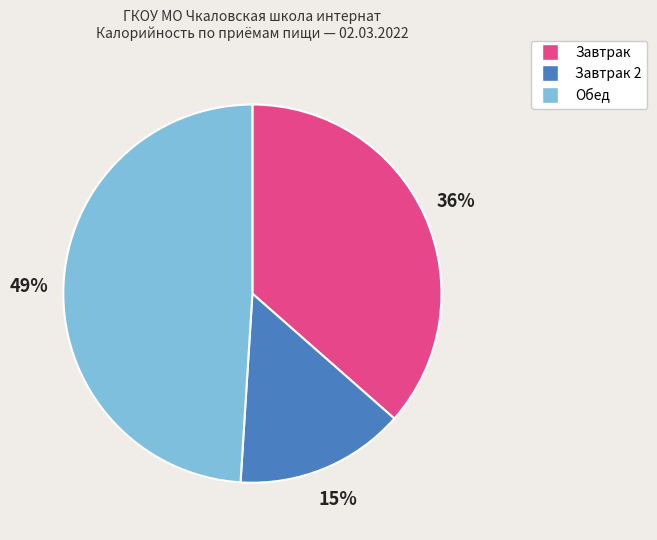

Is there a majority slice in this chart?

No